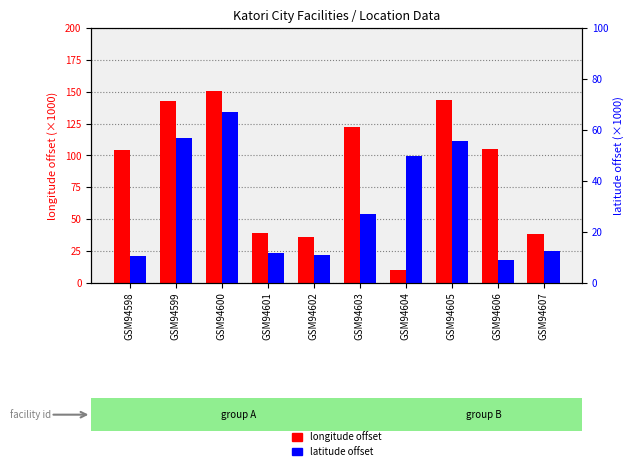

What is the average value of the longitude offset (×1000) series?

89.1